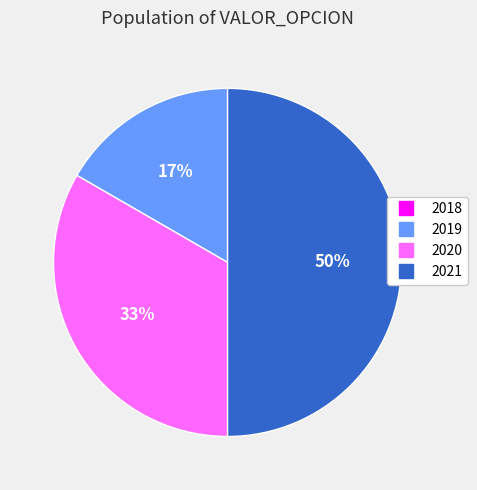

Approximately how many times larger is the value at 2021 compared to 2020?

1.5